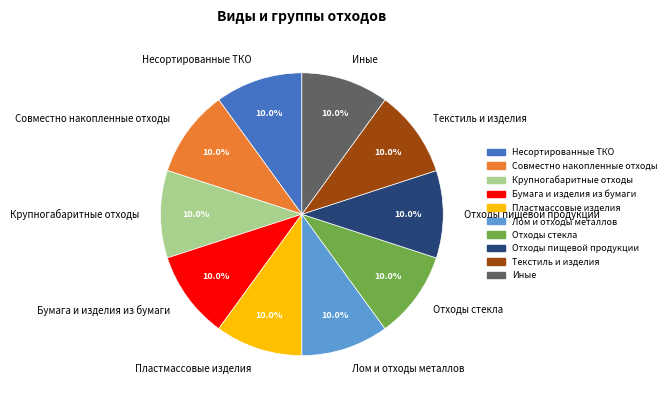

Is it true that Лом и отходы металлов is 1% of the pie?

False